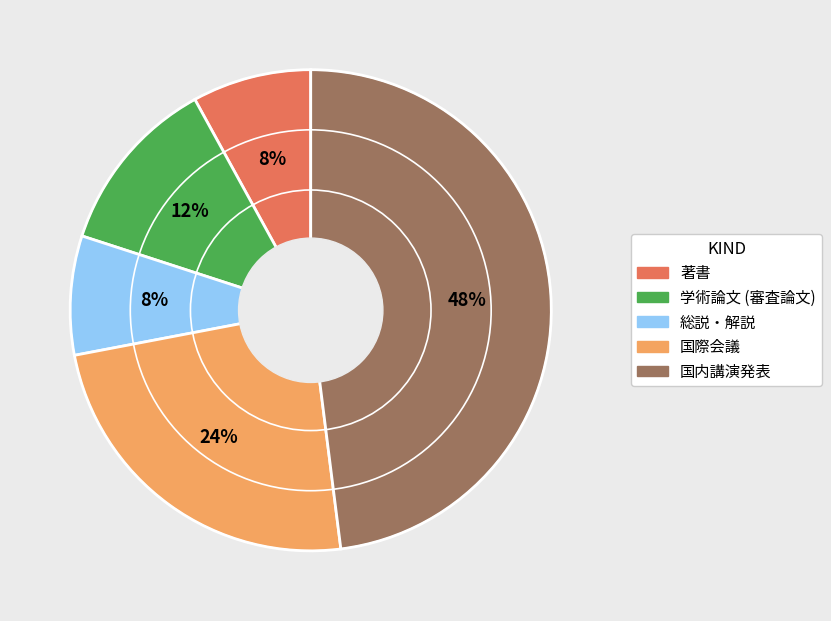

To the nearest percent, what portion does 総説・解説 represent?

8%